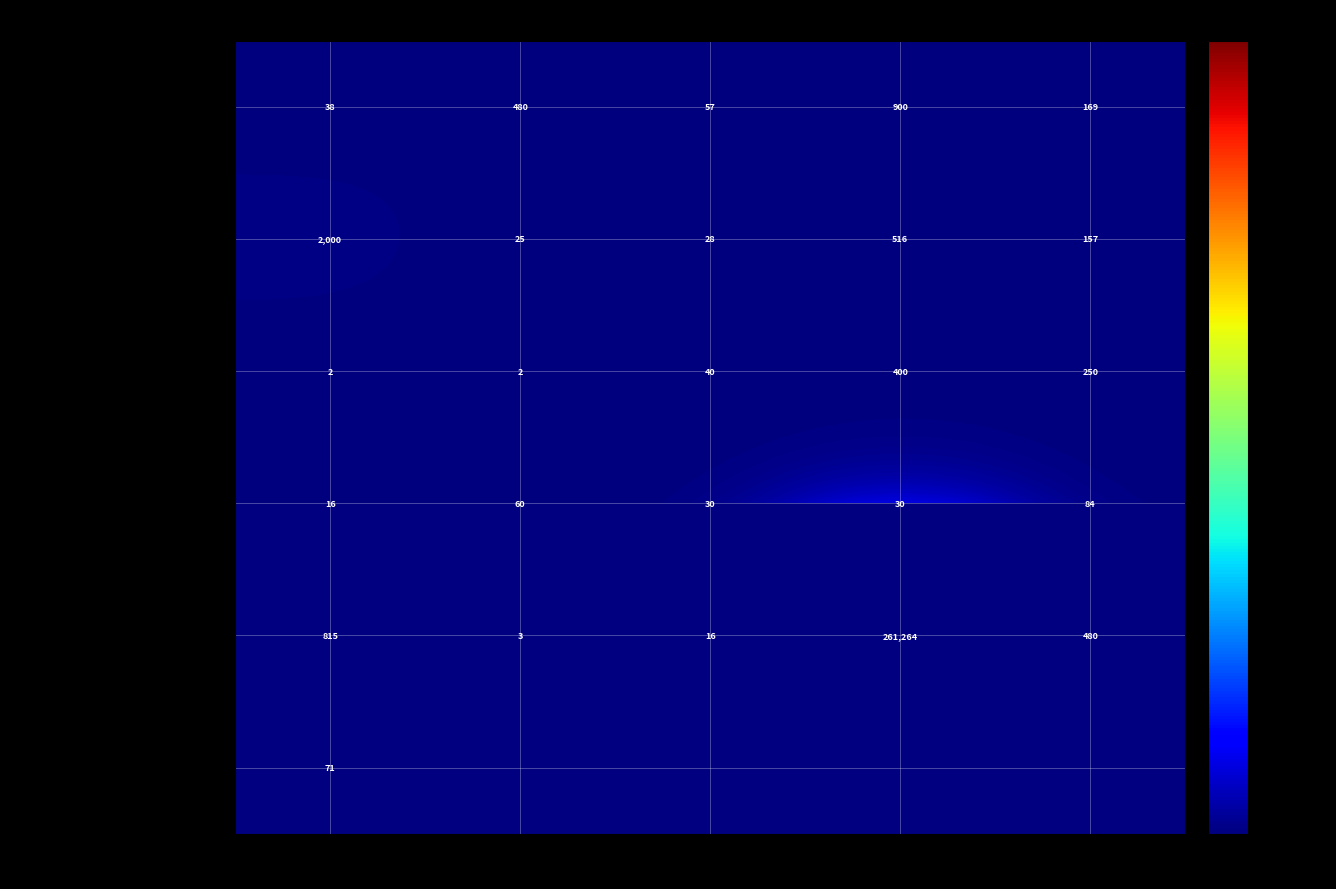

What is the spread (max minus min) of values at Grup 1?

1998